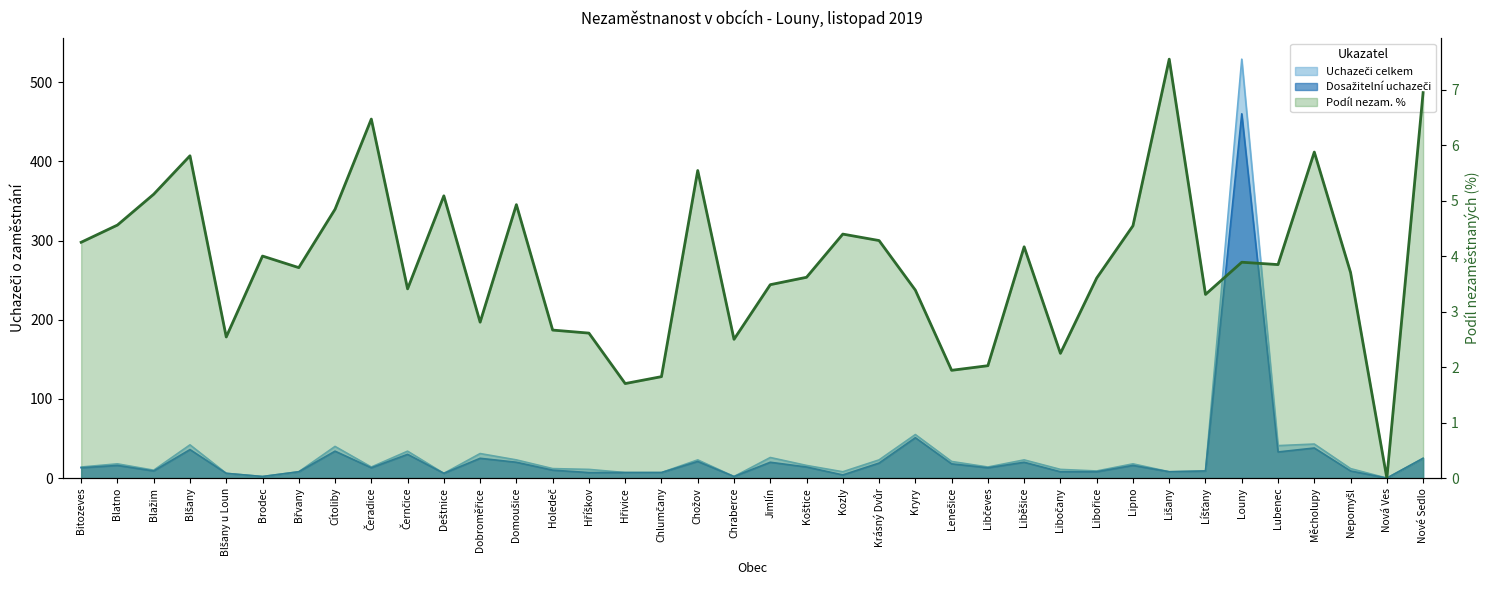

How many lines are shown in the chart?

1